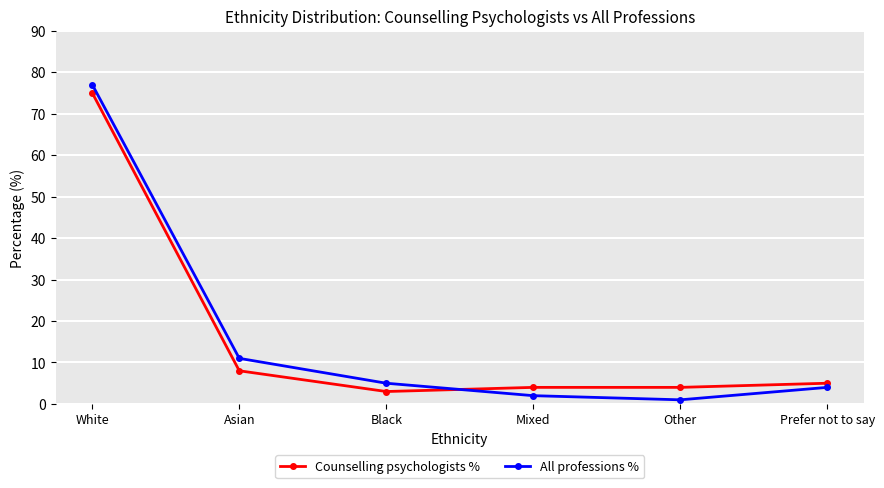

At which category is the sum across all series the highest?

White